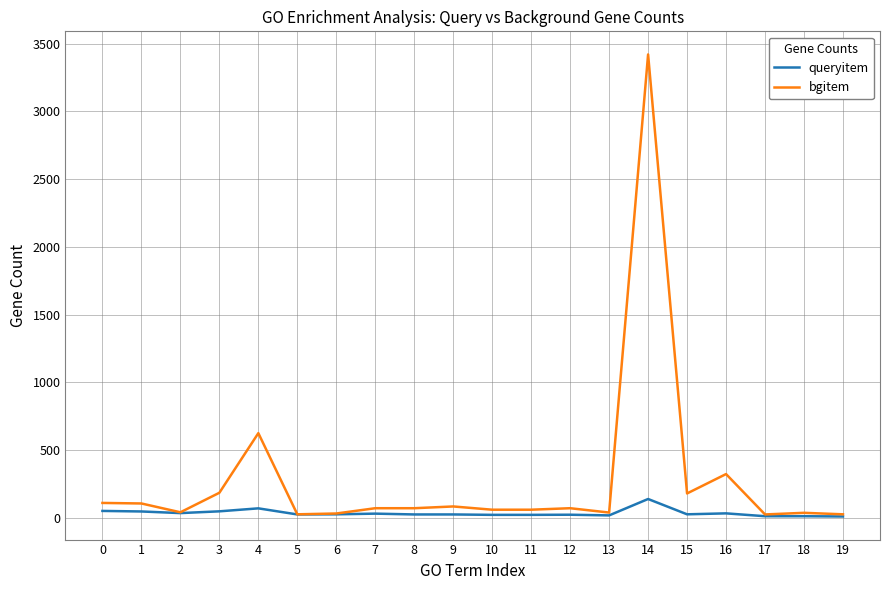

Which label corresponds to the largest value in the chart?

14